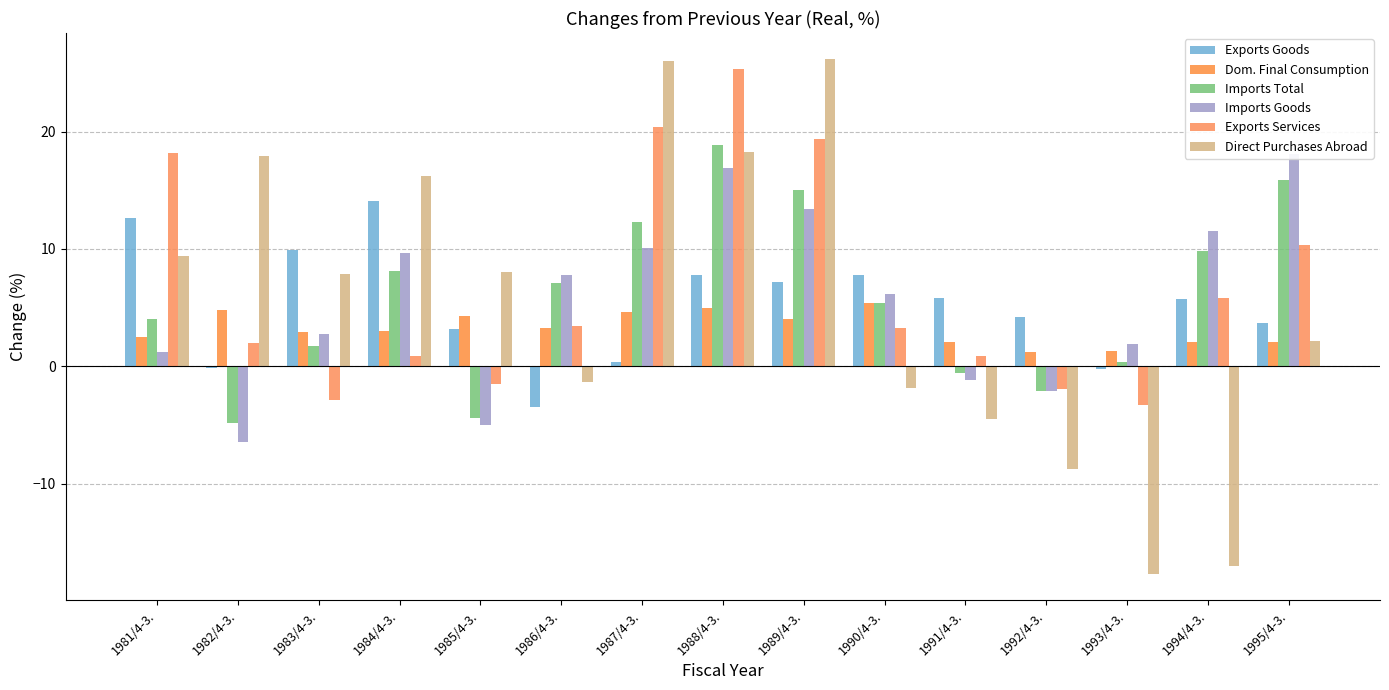

Which series has the largest total across all categories?

Exports Services